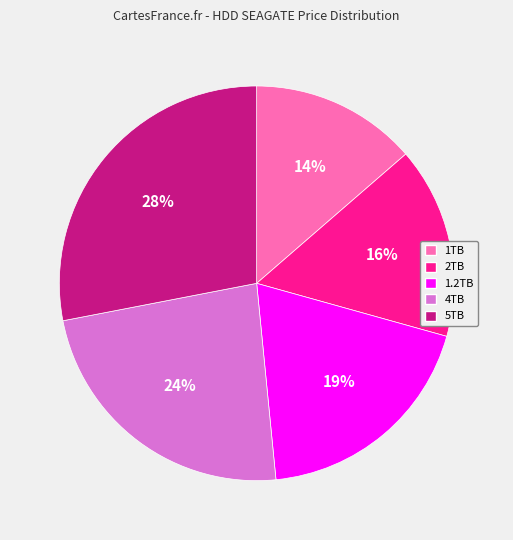

To the nearest percent, what is the average slice percentage?

20%